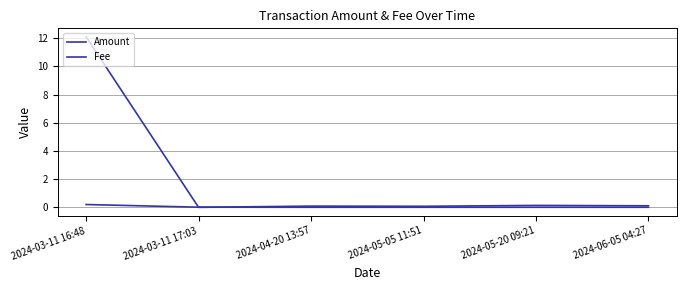

How many lines are shown in the chart?

2